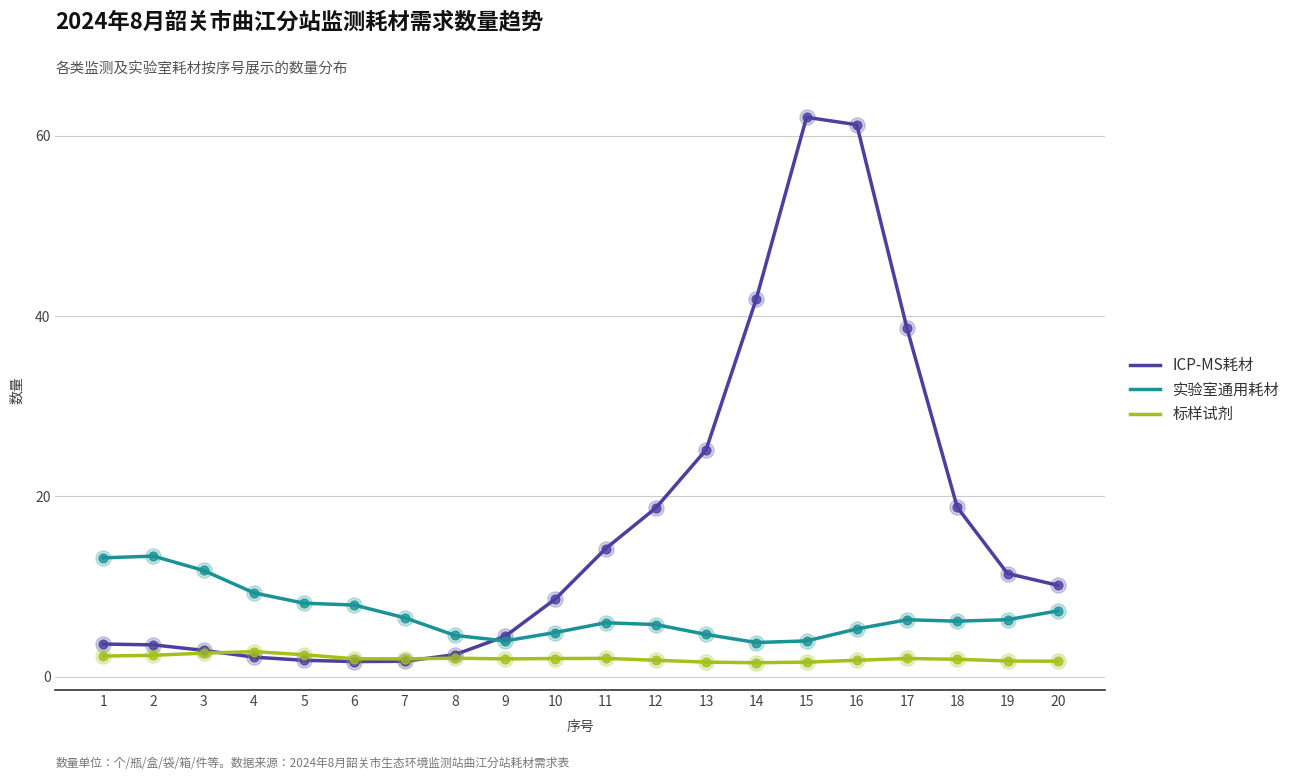

What is the difference between the highest and lowest values at 11?

12.2